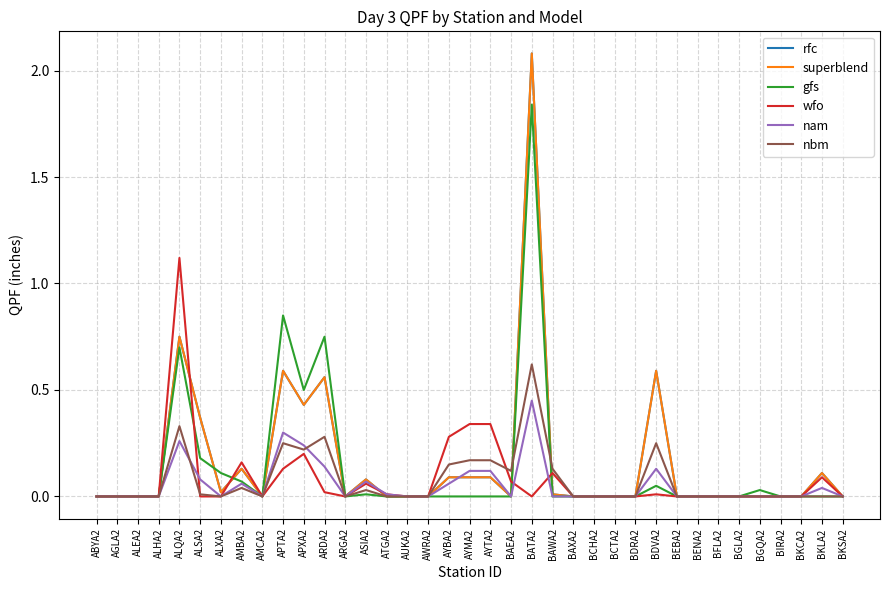

Is this an area chart (filled region under the line)?

No